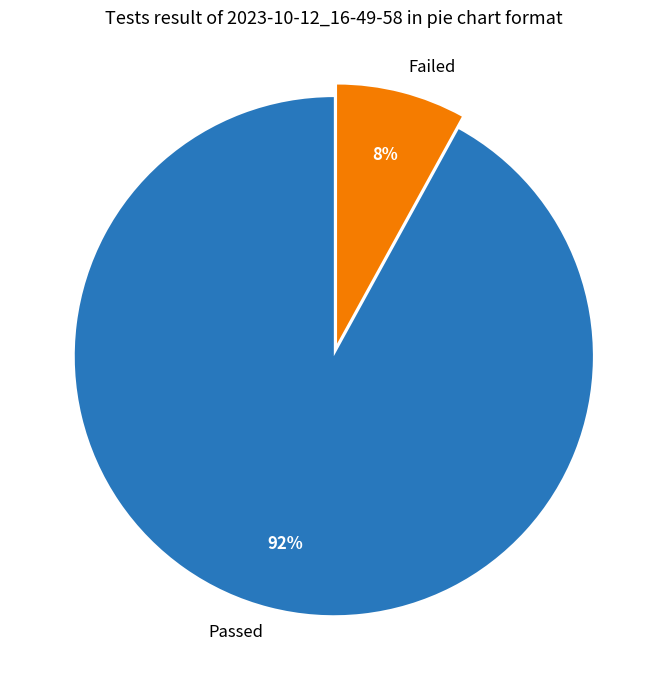

The Failed slice represents 19% of the pie. True or false?

False